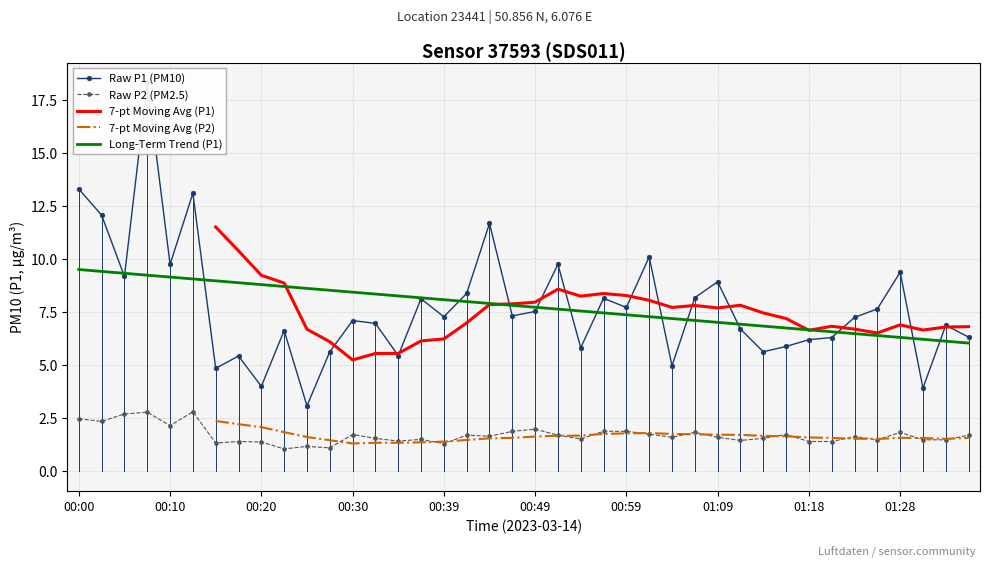

Which series changed the most between 11 and 17?

Raw P1 (PM10)